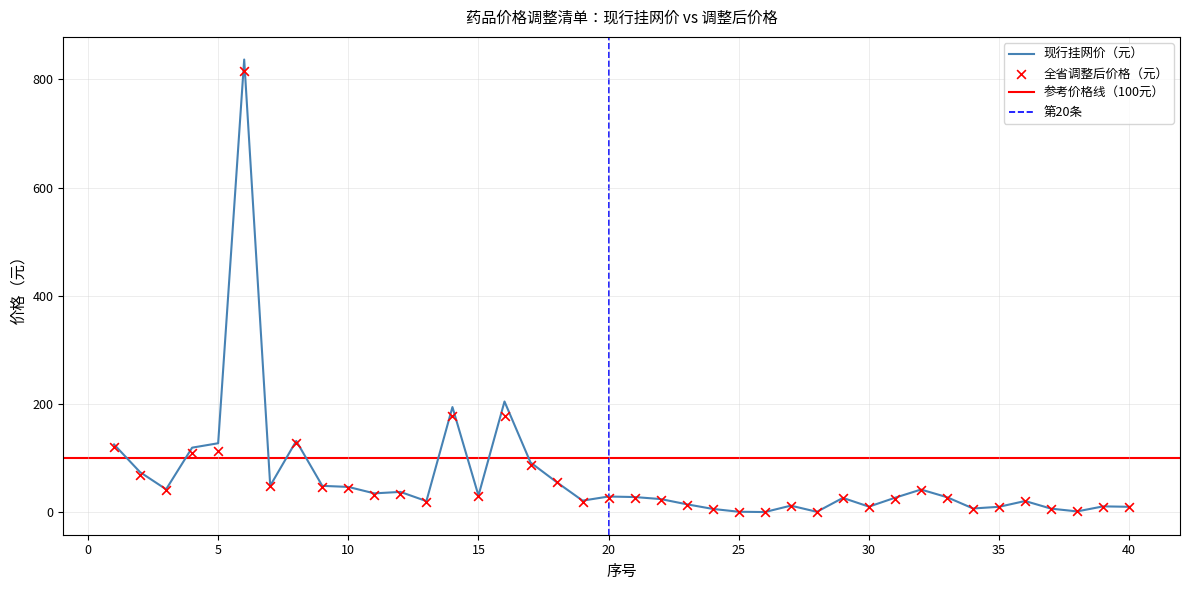

At how many categories does at least one series exceed 637?

1